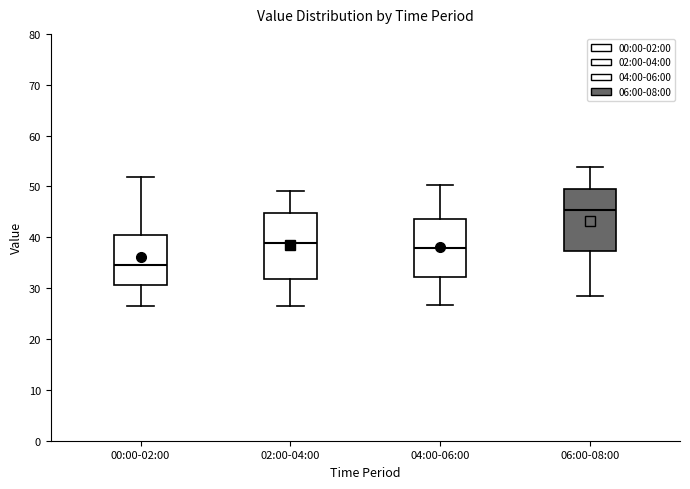

Where does the lower whisker of the box for 00:00-02:00 end on the y-axis? The values are not printed on the chart, so give them approximately, as read against the axis.

27